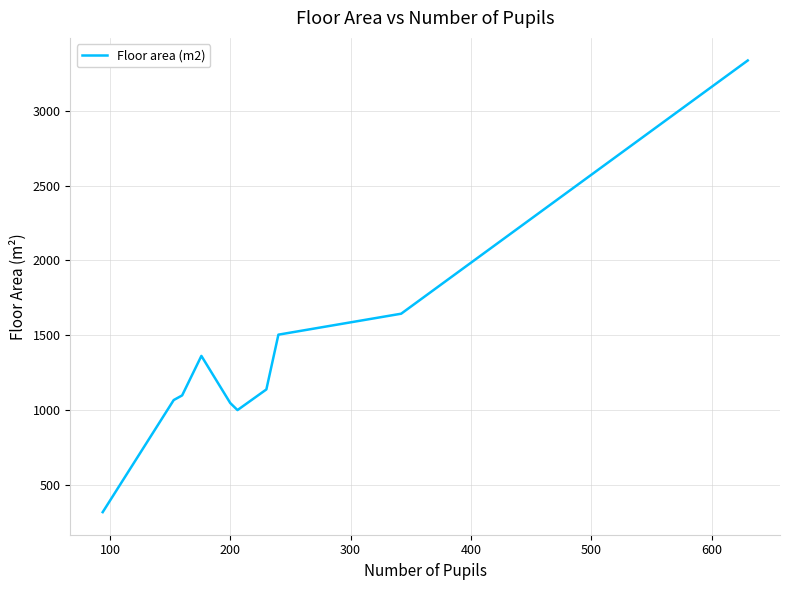

What is the difference between the maximum and minimum values?

3018.3